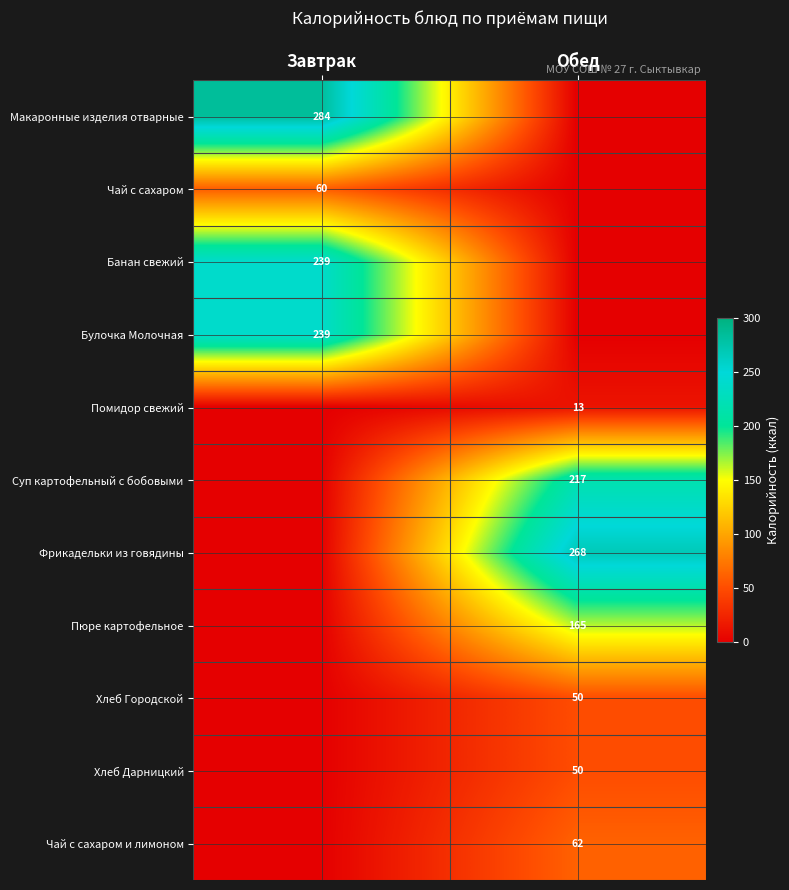

The value of Фрикадельки из говядины at Обед is 268. True or false?

True